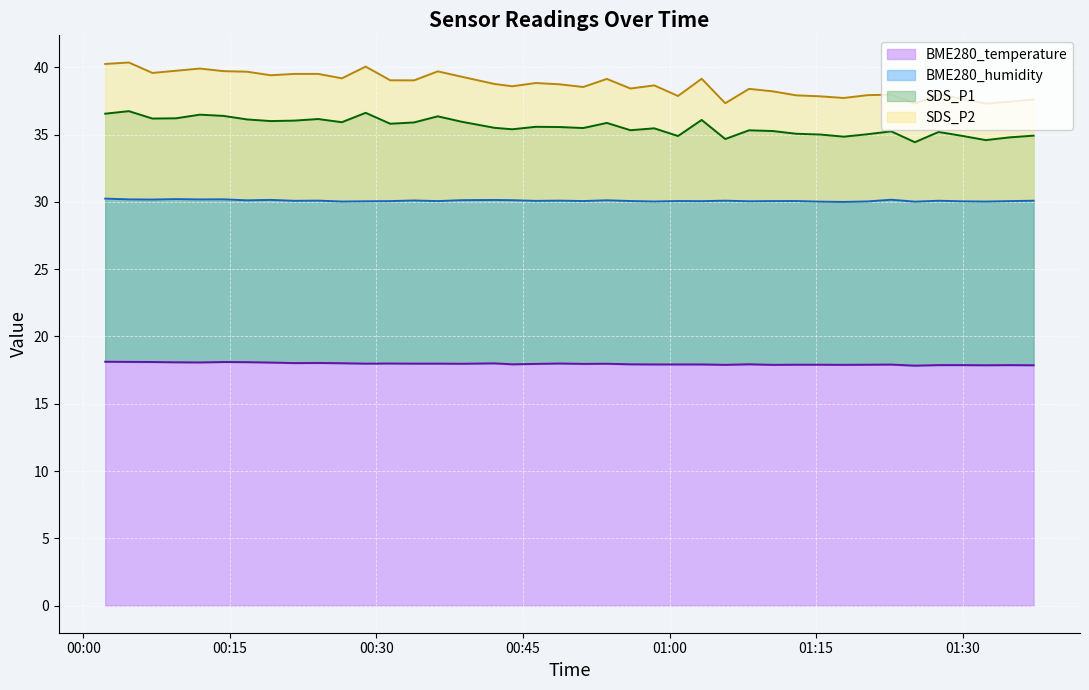

At which label does BME280_temperature reach its peak?

00:00